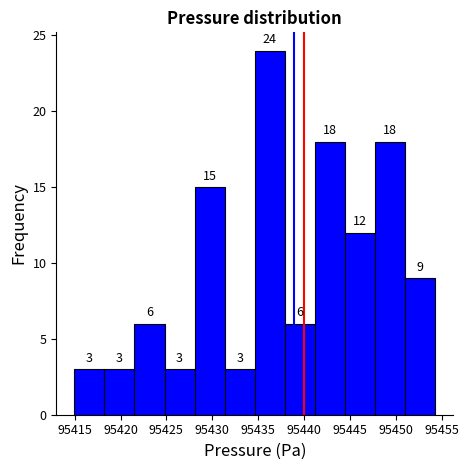

Reading left to right, transcribe this chart: for each bar, give the range it covers on the x-axis and its height. The bar edges are not printed on the chart, so give them approximately, as read against the axis.

95415.0 to 95418.0: 3
95418.0 to 95421.5: 3
95421.5 to 95425.0: 6
95425.0 to 95428.0: 3
95428.0 to 95431.5: 15
95431.5 to 95434.5: 3
95434.5 to 95438.0: 24
95438.0 to 95441.0: 6
95441.0 to 95444.5: 18
95444.5 to 95447.5: 12
95447.5 to 95451.0: 18
95451.0 to 95454.5: 9